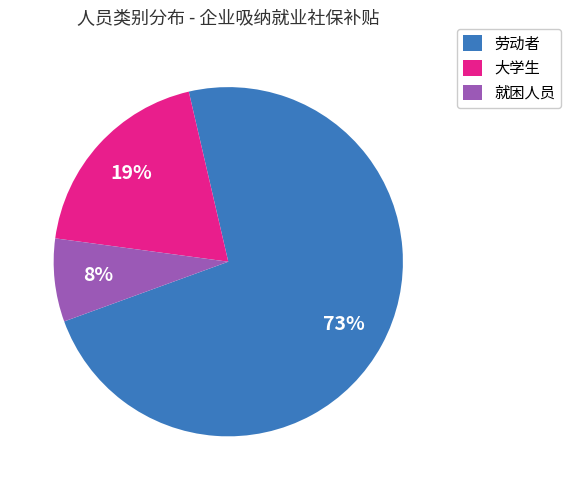

What is the largest slice in the pie chart?

劳动者